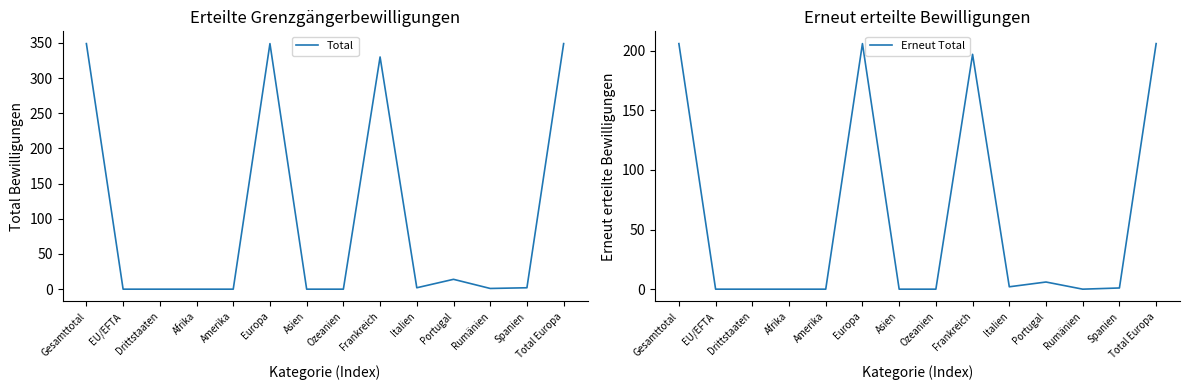

What is the total value across all series at Frankreich?

527